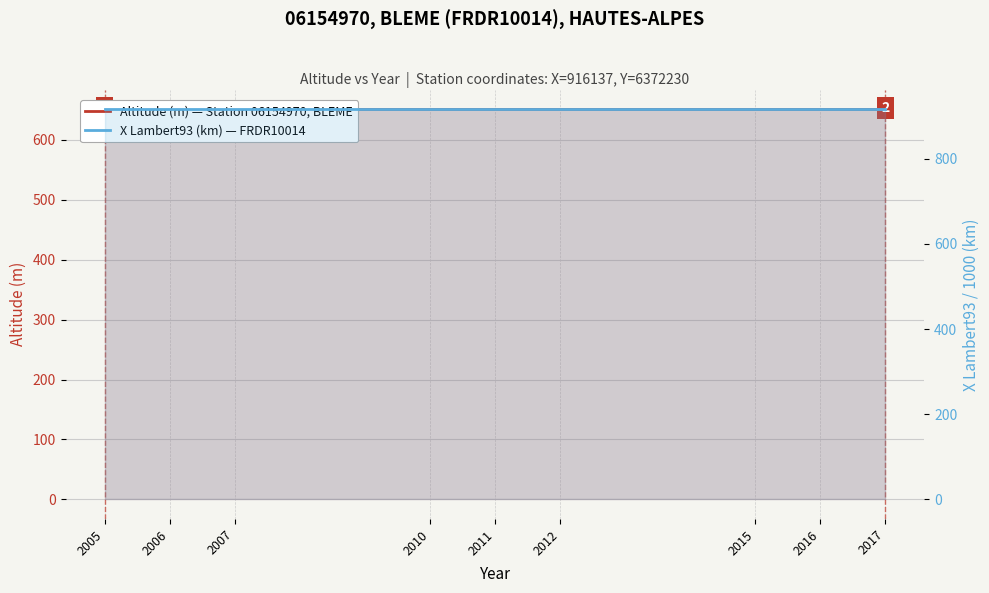

What is the highest value of the X Lambert93 (km) — FRDR10014 series?

916.1